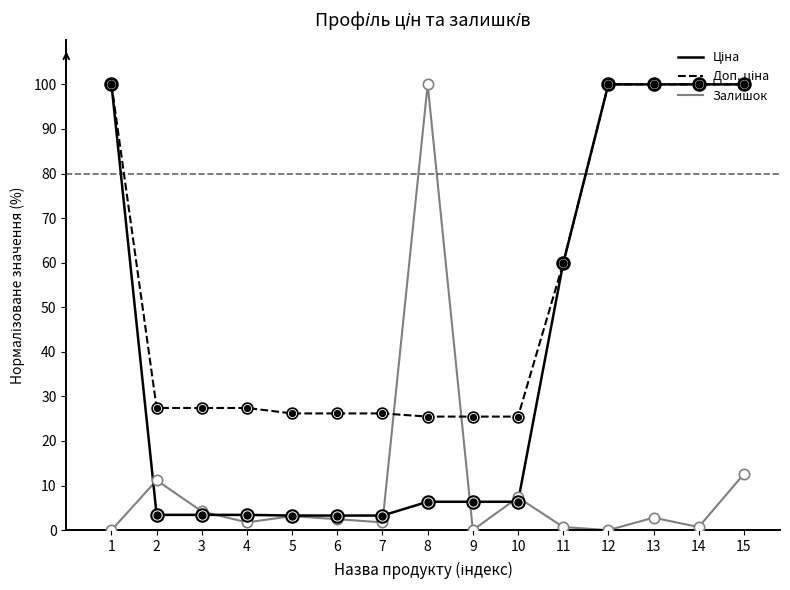

The Залишок series shows 7.3 at 10. True or false?

True